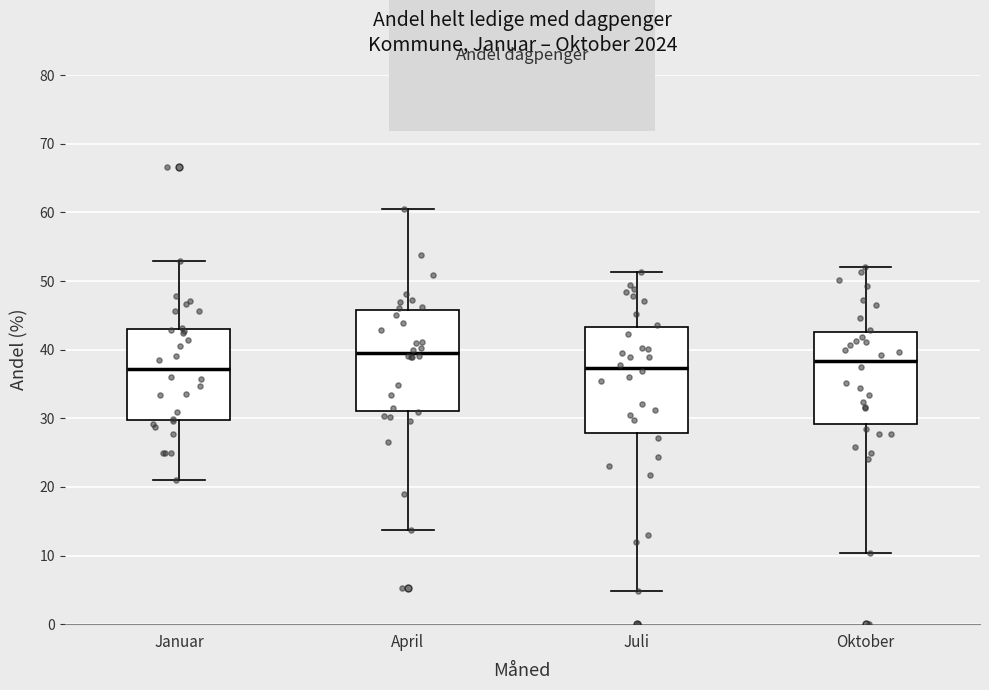

Where does the lower whisker of the box for Oktober end on the y-axis? The values are not printed on the chart, so give them approximately, as read against the axis.

10